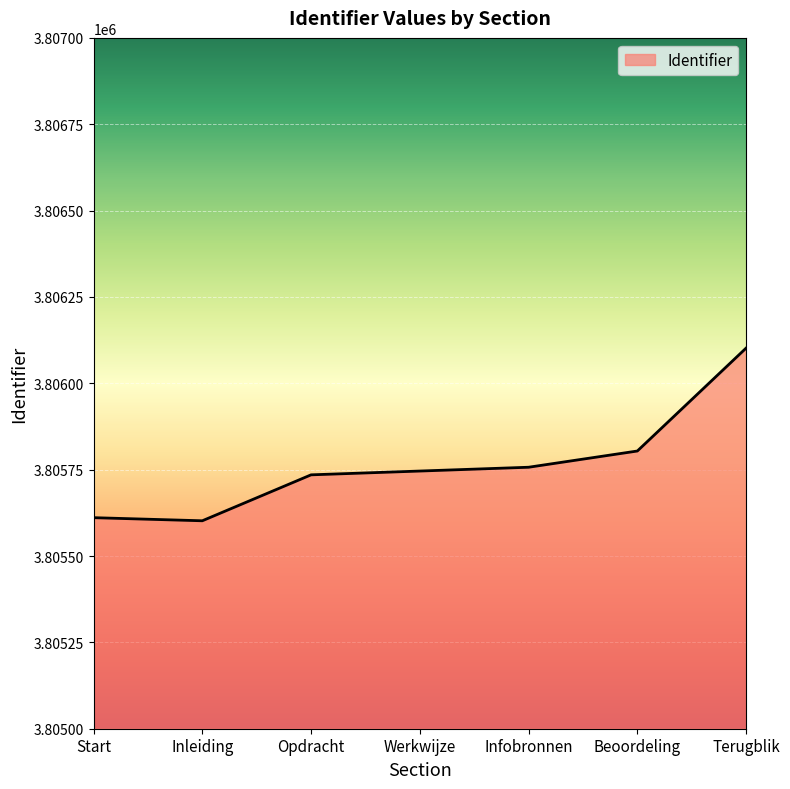

The value at Inleiding is 3805602. True or false?

True